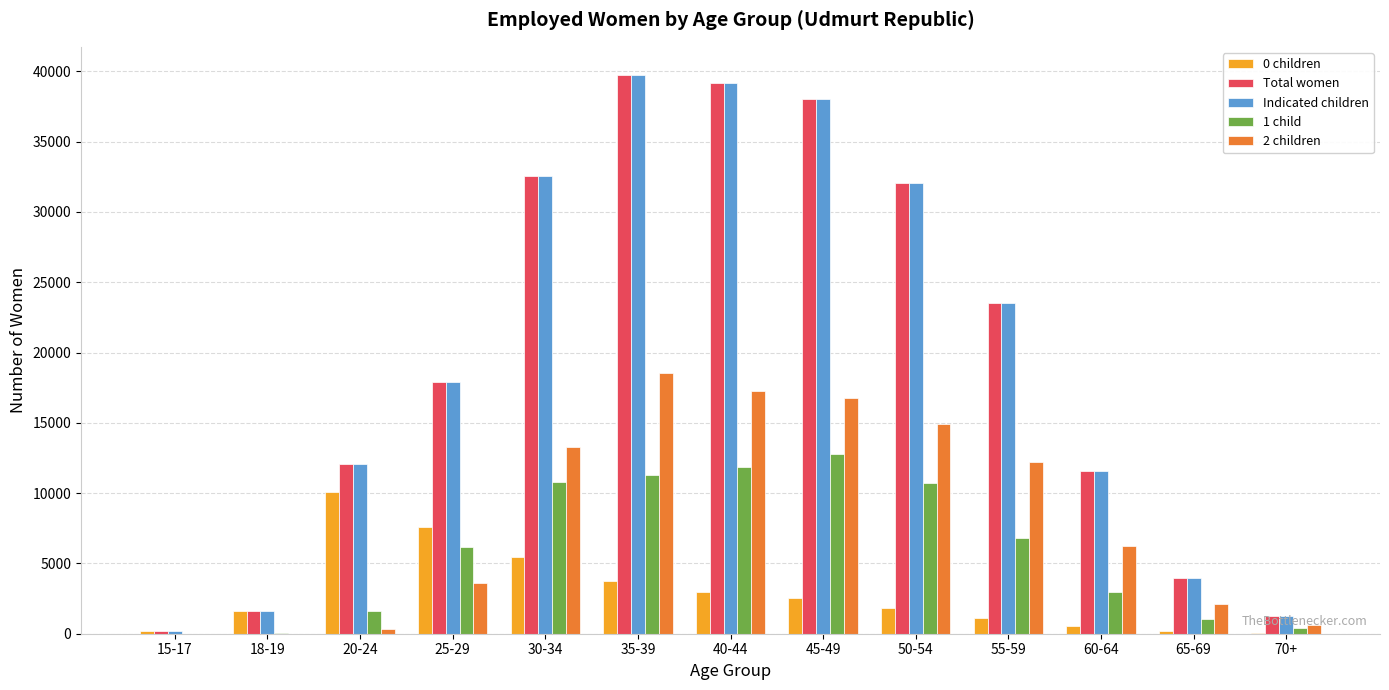

Is the value of 1 child at 65-69 greater than the value of 0 children at 70+?

Yes